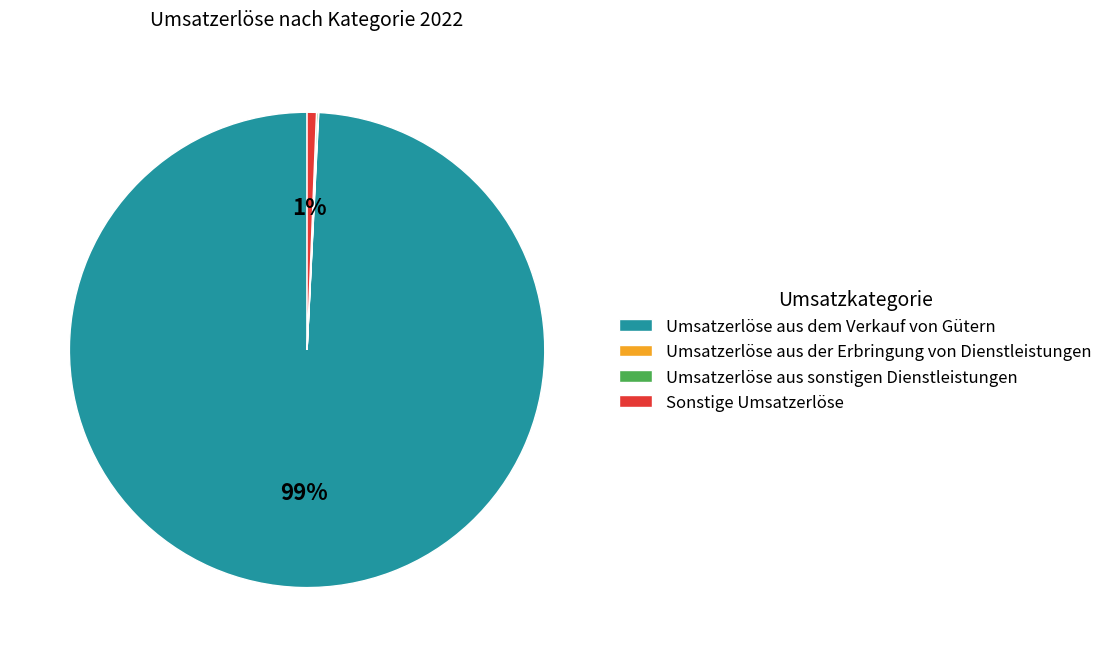

To the nearest percent, what portion does Sonstige Umsatzerlöse represent?

1%